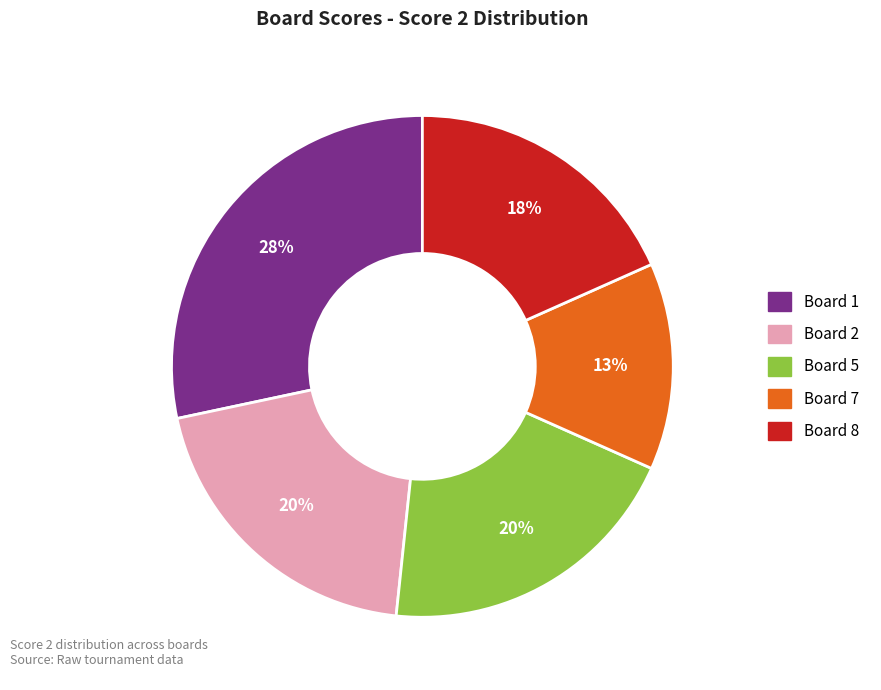

Is there any slice that represents more than half of the pie?

No